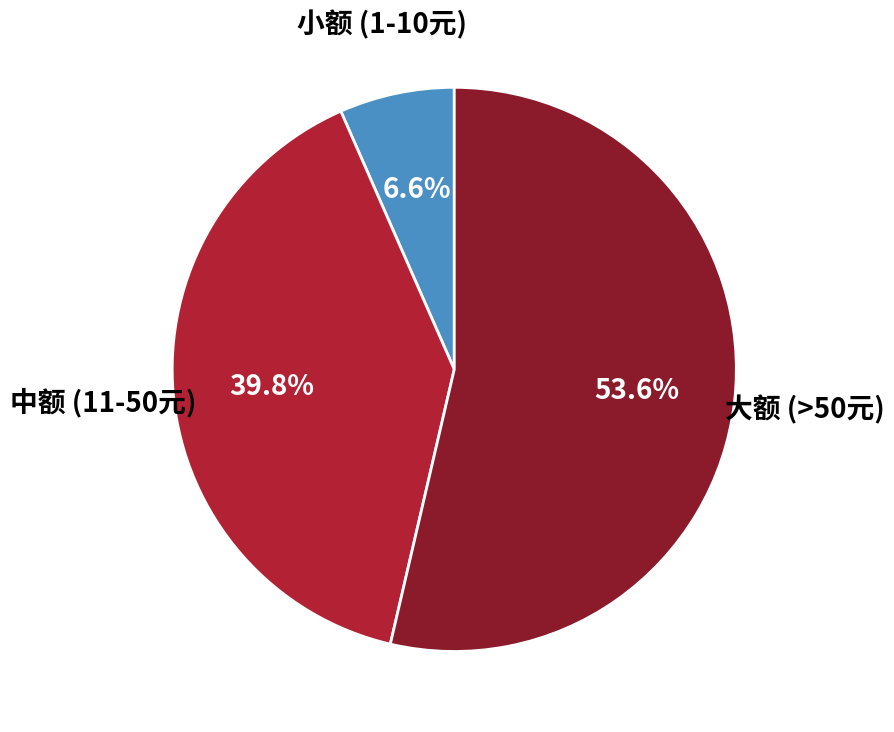

What is the total percentage of 中额 (11-50元) and 小额 (1-10元)?

46.4%